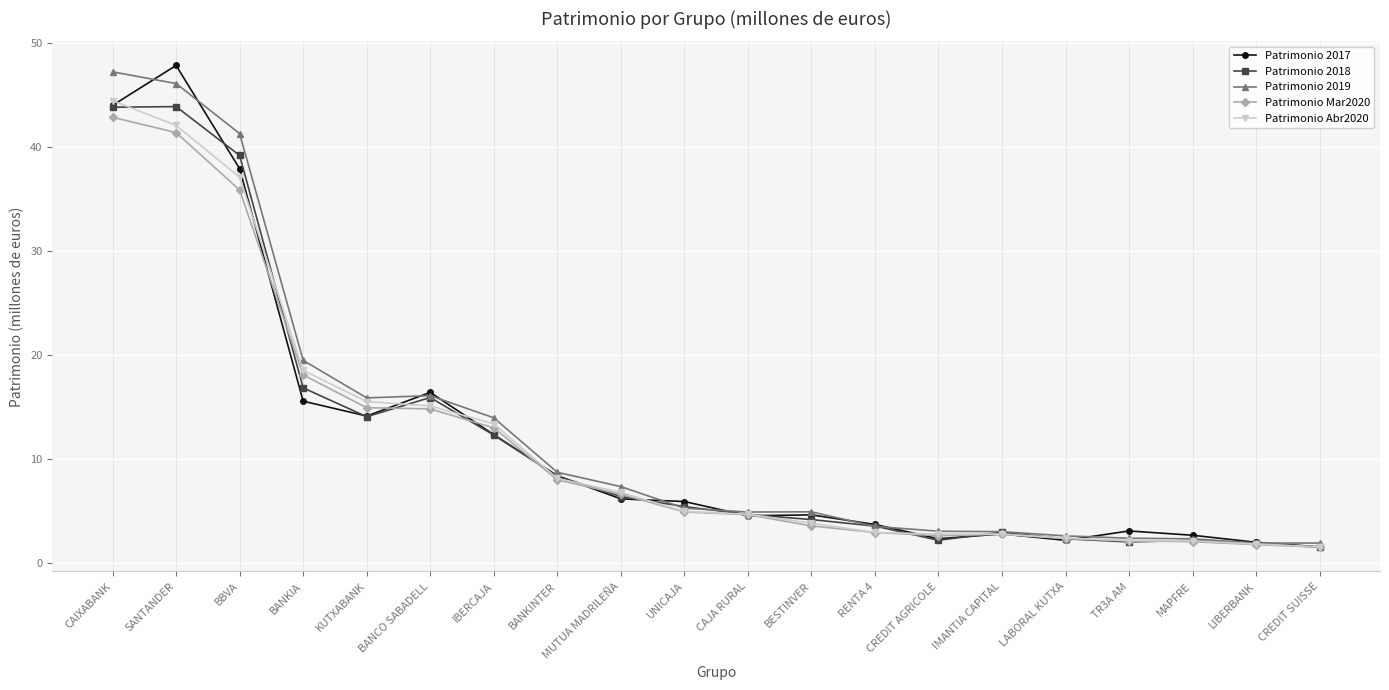

What is the total value across all series at BESTINVER?

21.3